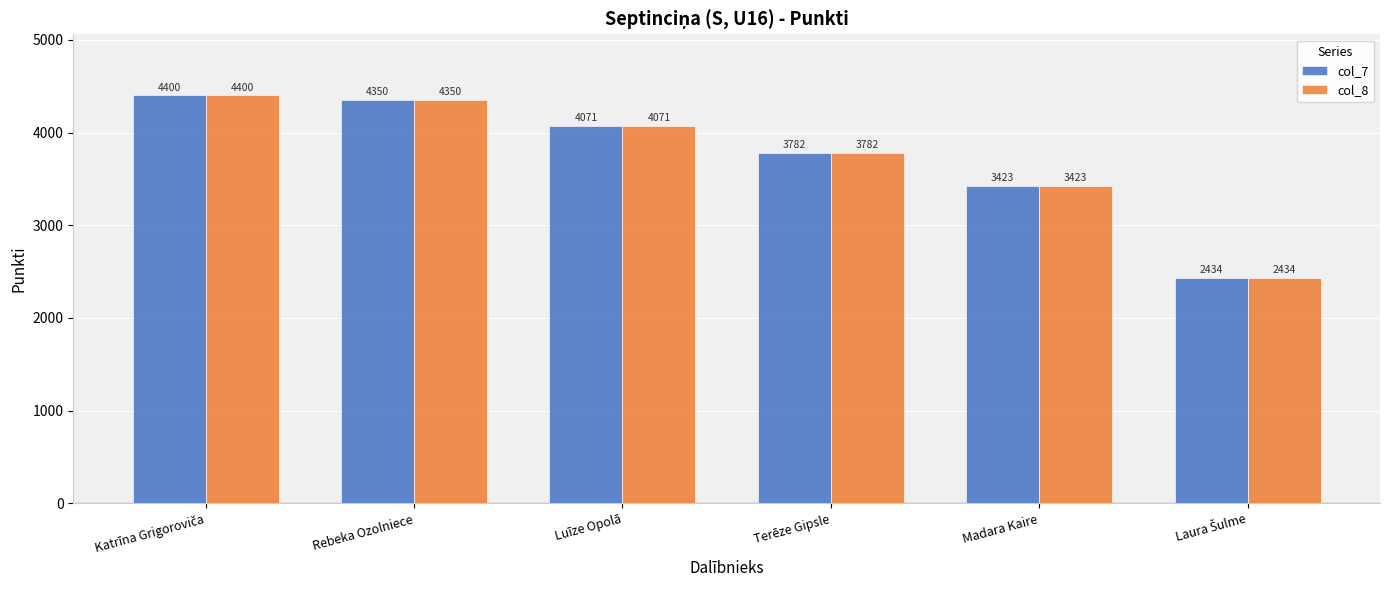

At how many categories does at least one series exceed 2999?

5